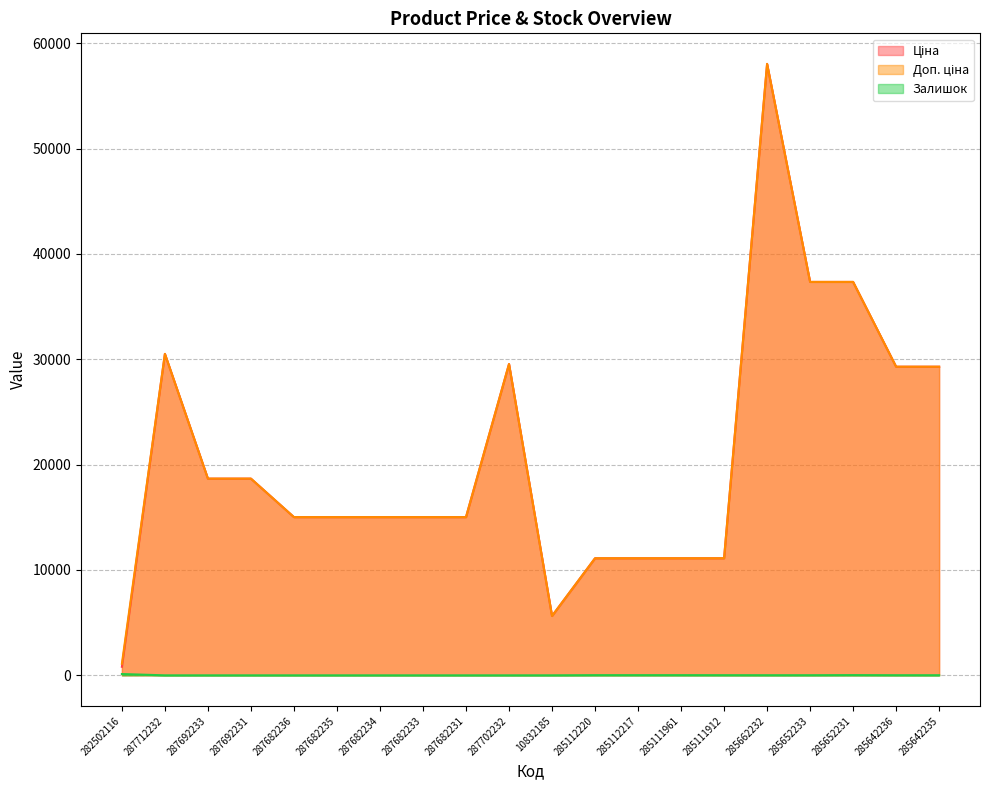

What is the minimum value for Ціна?

813.0